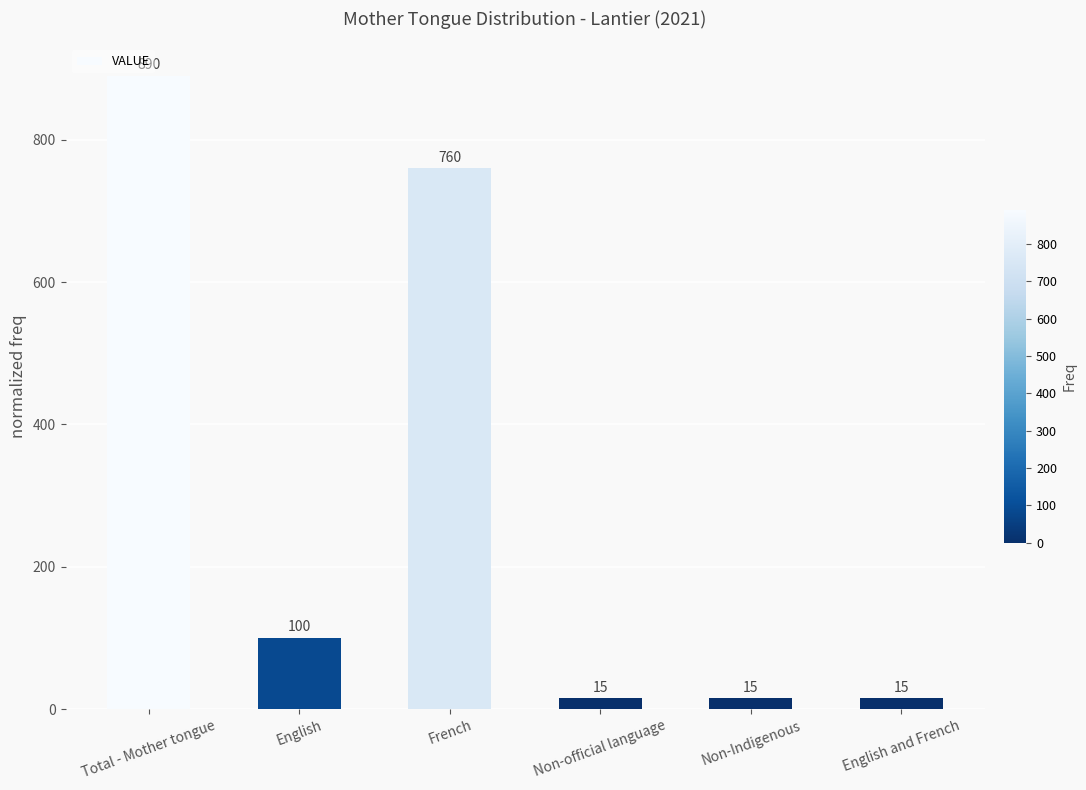

Which has a higher value, Total - Mother tongue or Non-official language?

Total - Mother tongue